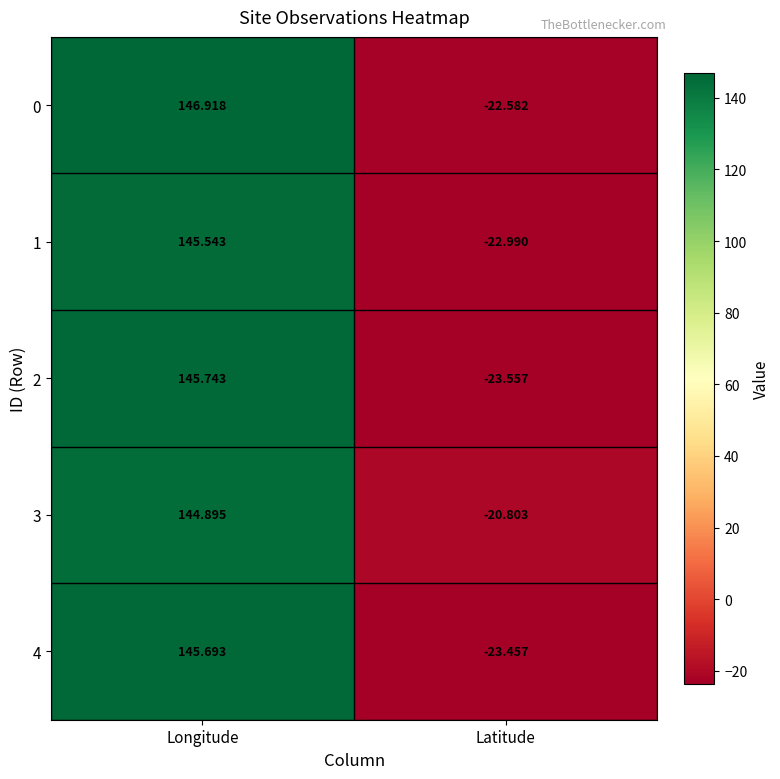

Which category has the highest value in the 2 series?

Longitude